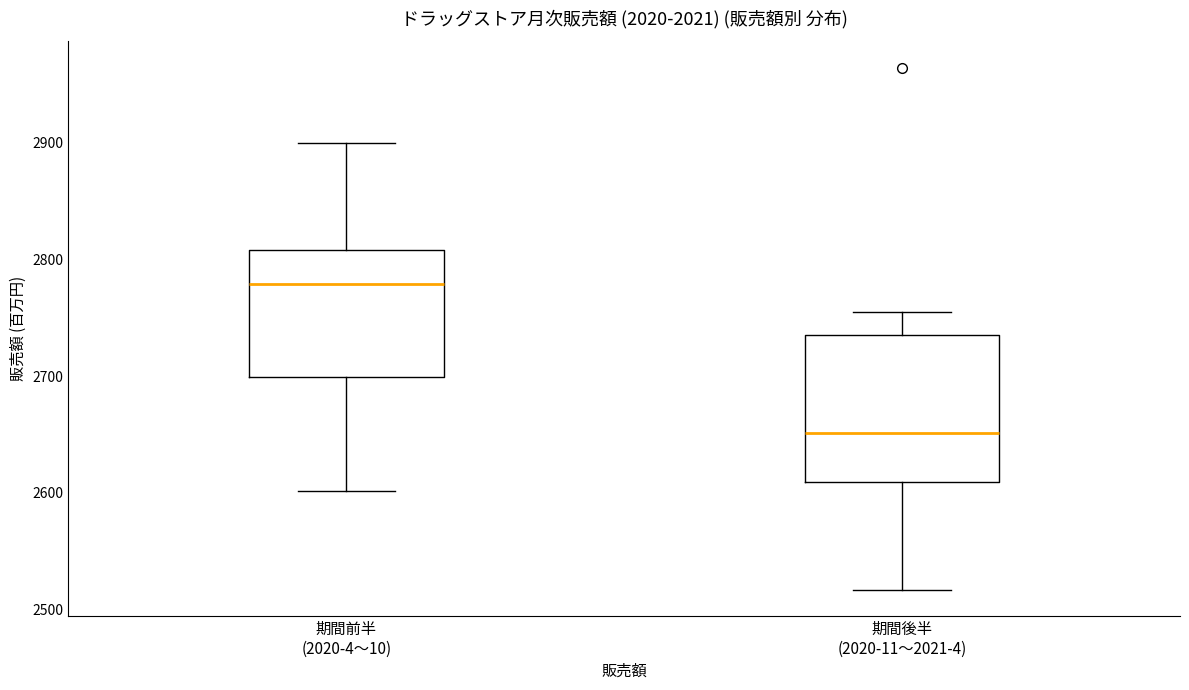

Reading left to right, read every box against the y-axis: the position of its median line, the range the box covers, and the ends of its whiskers. The values are not printed on the chart, so give them approximately, as read against the axis.

期間前半 (2020-4〜10): median 2780, box 2700 to 2810, whiskers 2600 to 2900
期間後半 (2020-11〜2021-4): median 2650, box 2610 to 2740, whiskers 2520 to 2760